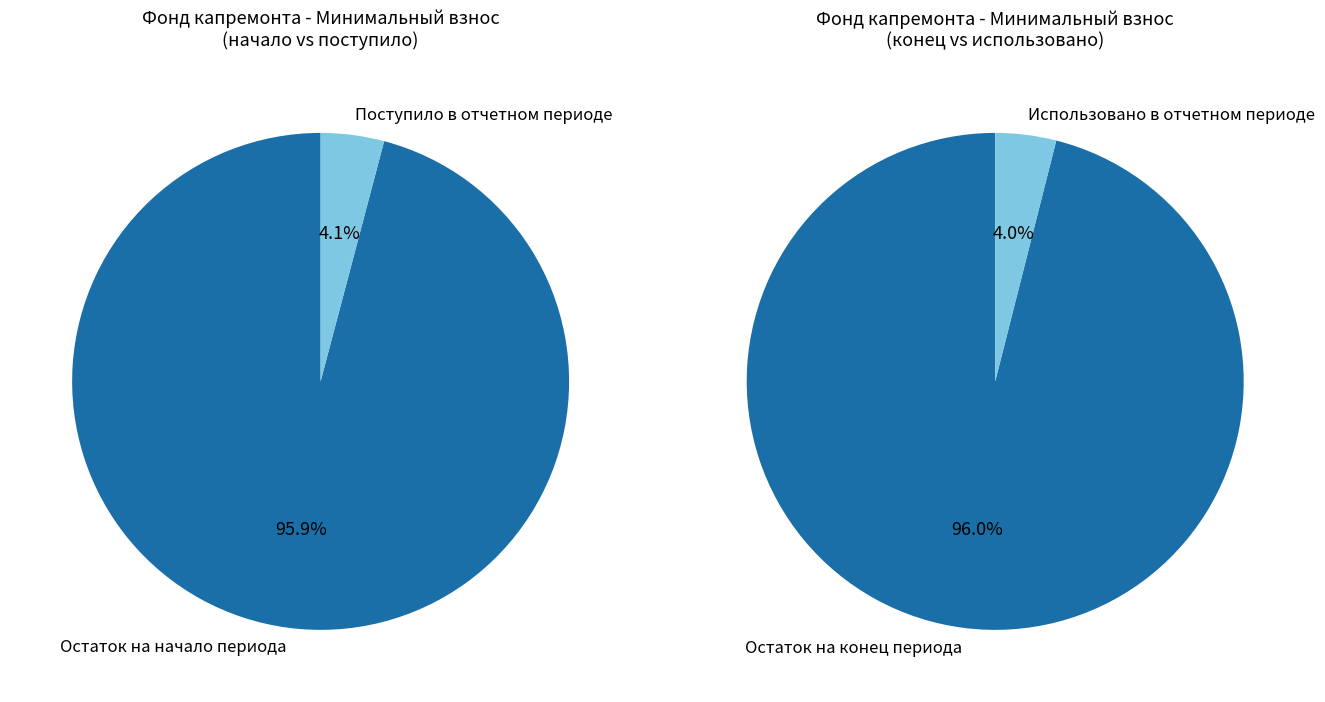

Between Остаток средств на начало отчетного периода and Поступило в отчетном периоде, which is larger?

Остаток средств на начало отчетного периода